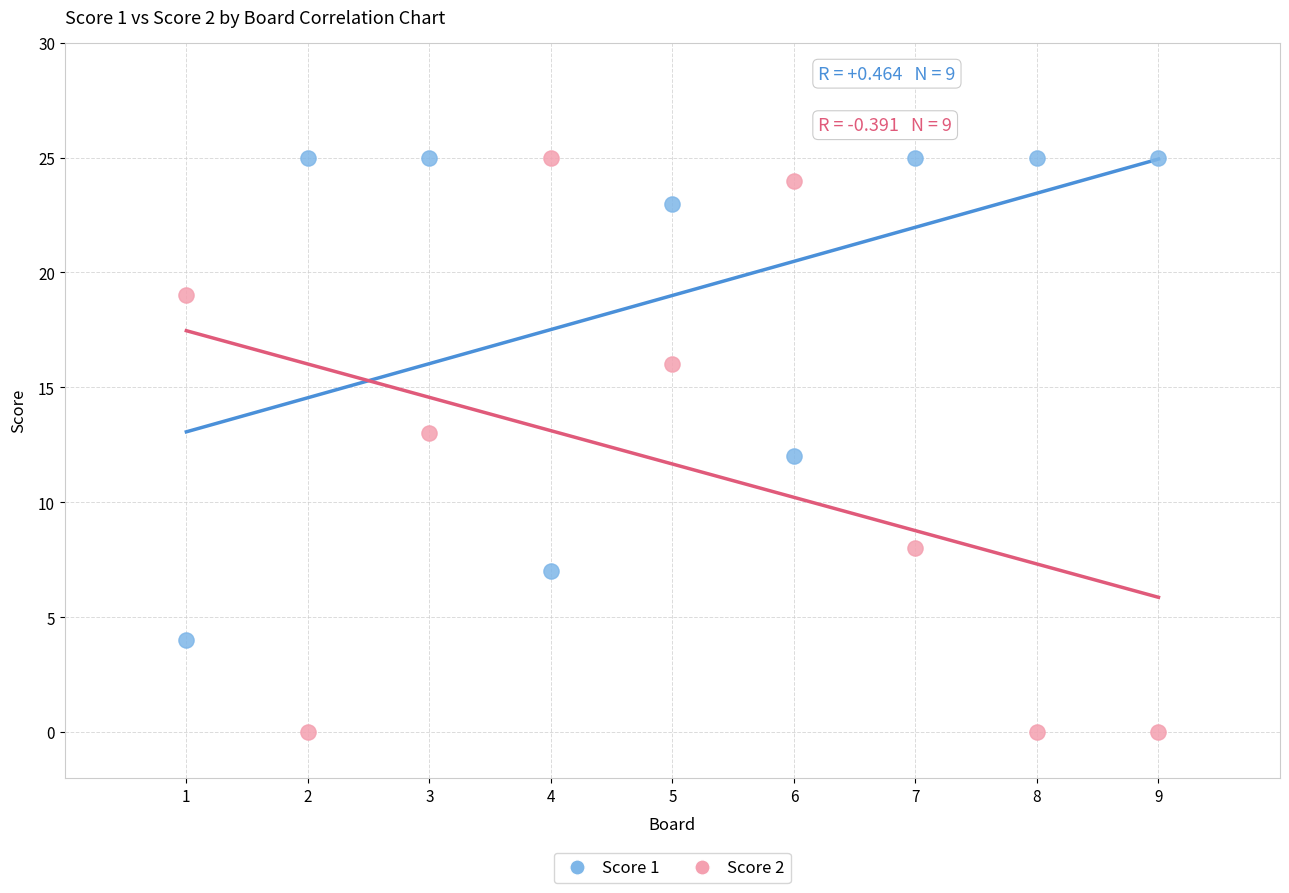

What are all the series names shown in the legend?

Score 1, Score 2